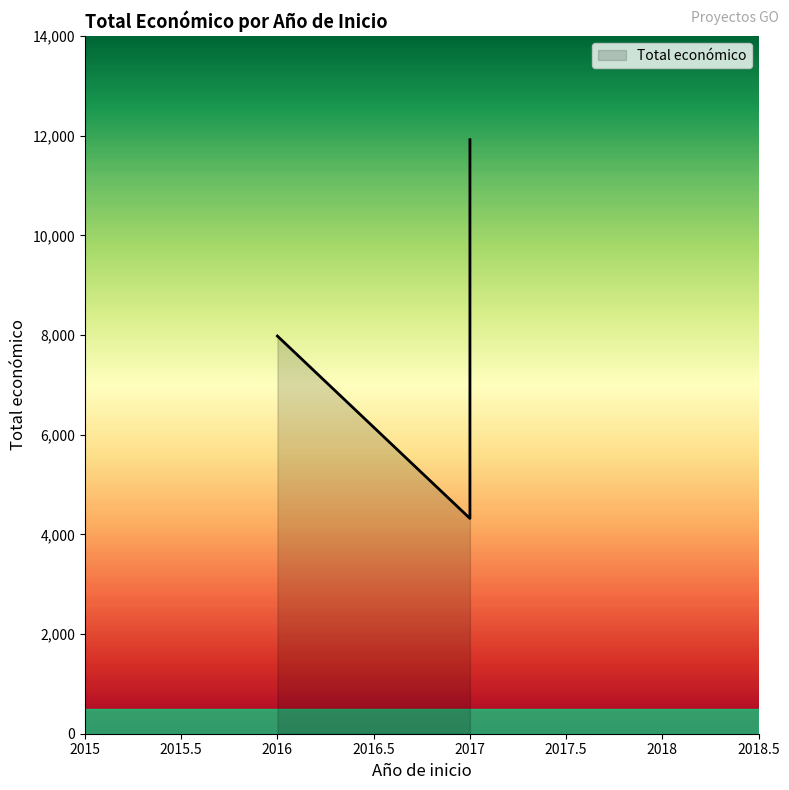

The value at 2017 is 11920. True or false?

True